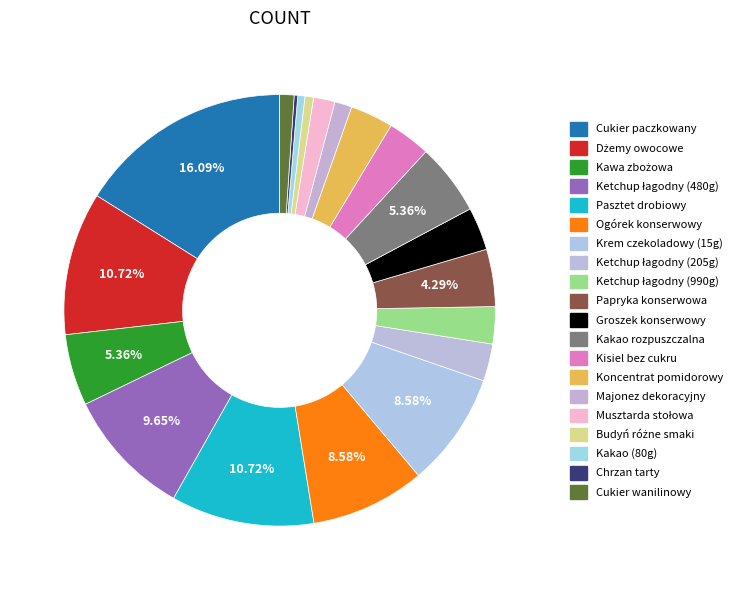

What percentage is NOT represented by Papryka konserwowa?

95.7%